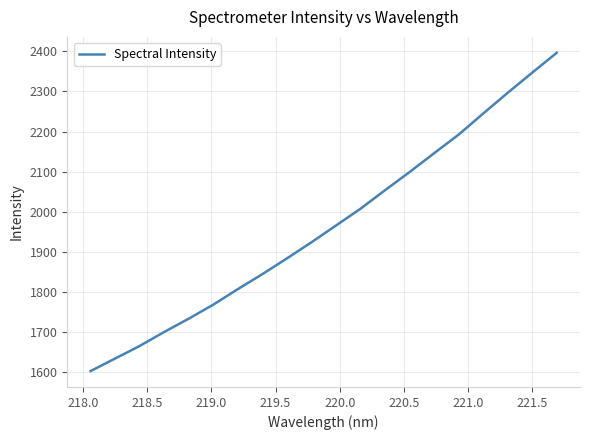

What is the smallest value displayed?

1601.5